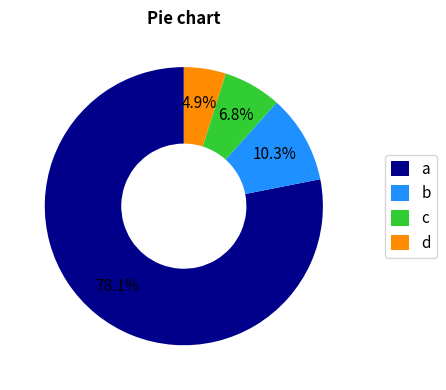

Between d and b, which is larger?

b